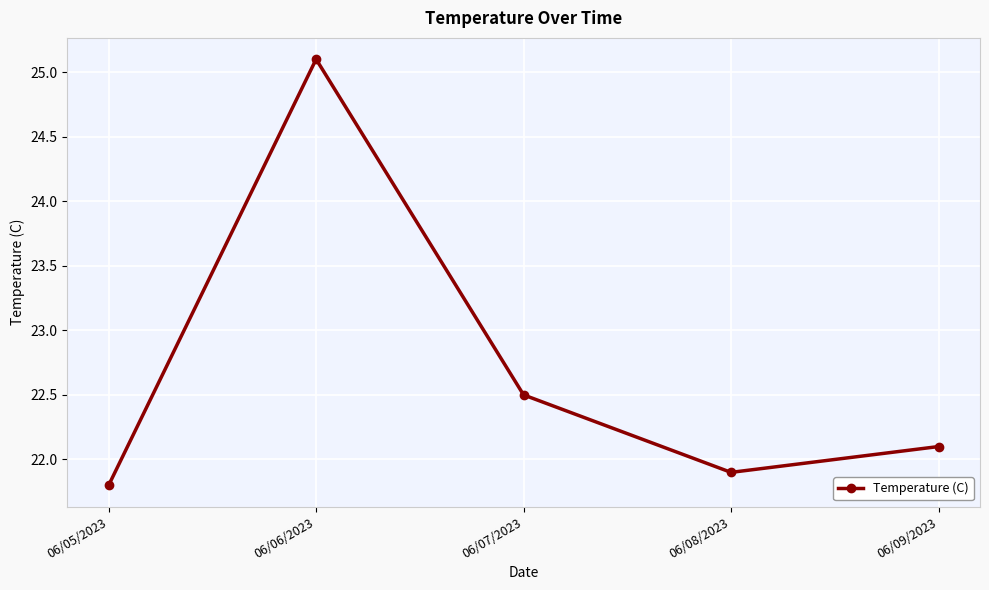

Is it true that the value at 06/07/2023 is 22.5?

True